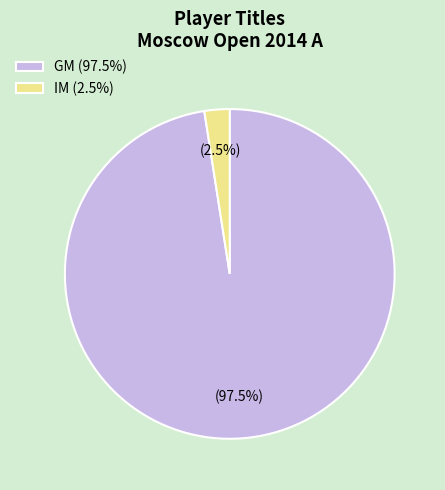

How many segments does this pie chart have?

2